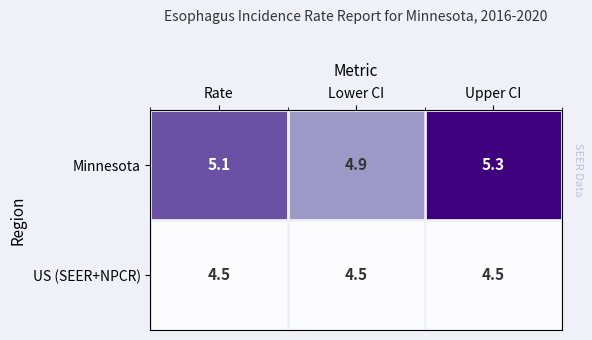

Read the US (SEER+NPCR) value at Rate.

4.5